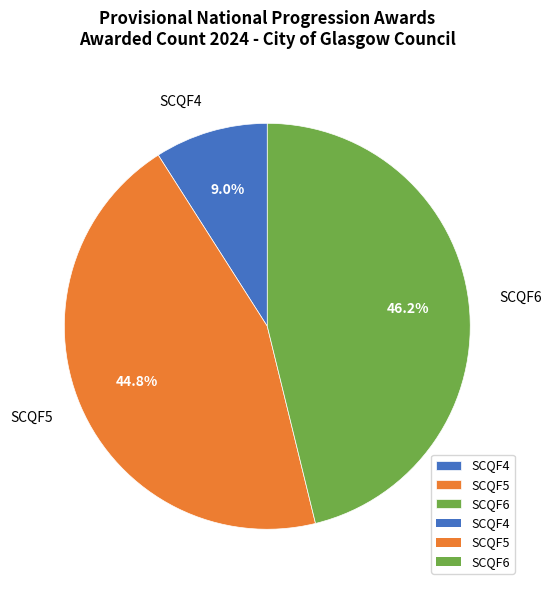

Rank the categories by value from lowest to highest.

SCQF4, SCQF5, SCQF6